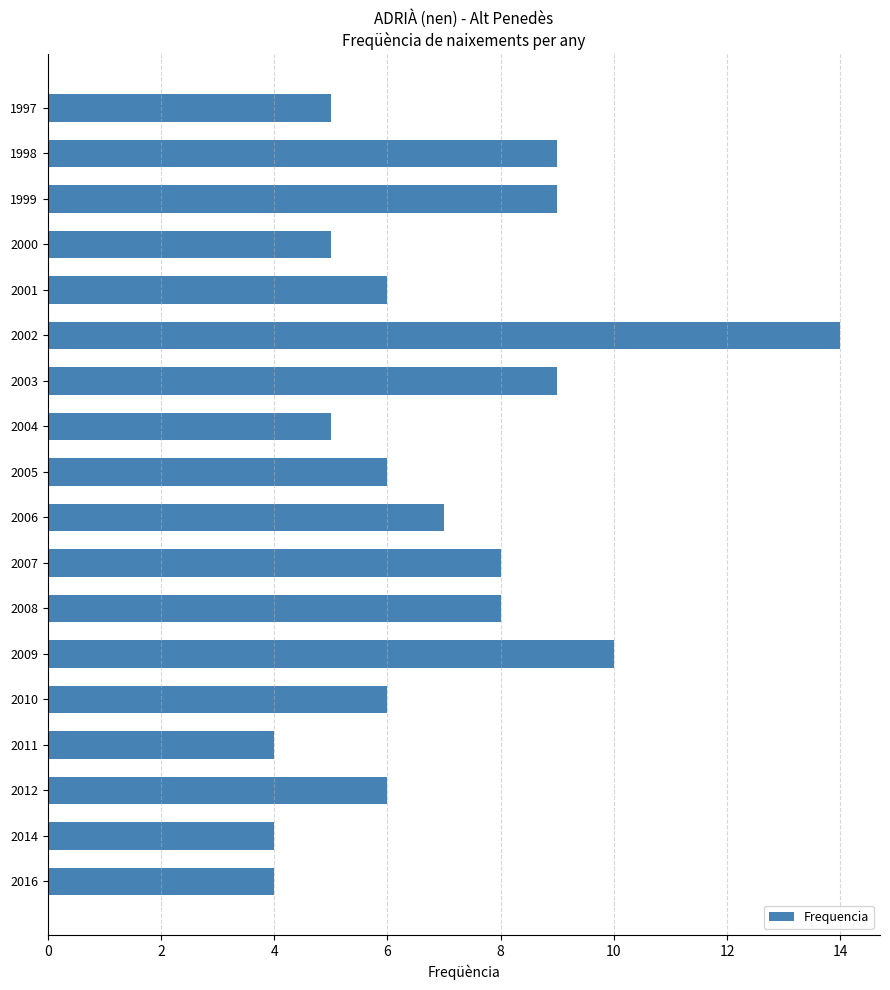

Are the bars horizontal?

Yes